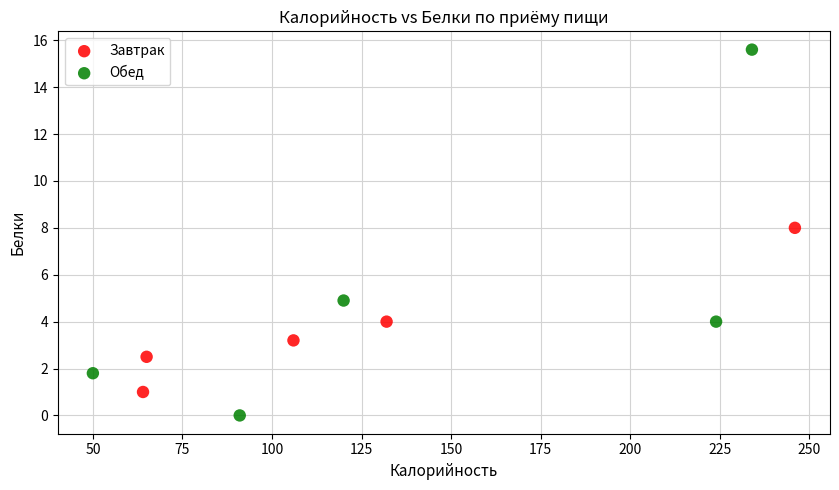

Which series reaches the minimum Y coordinate?

Обед